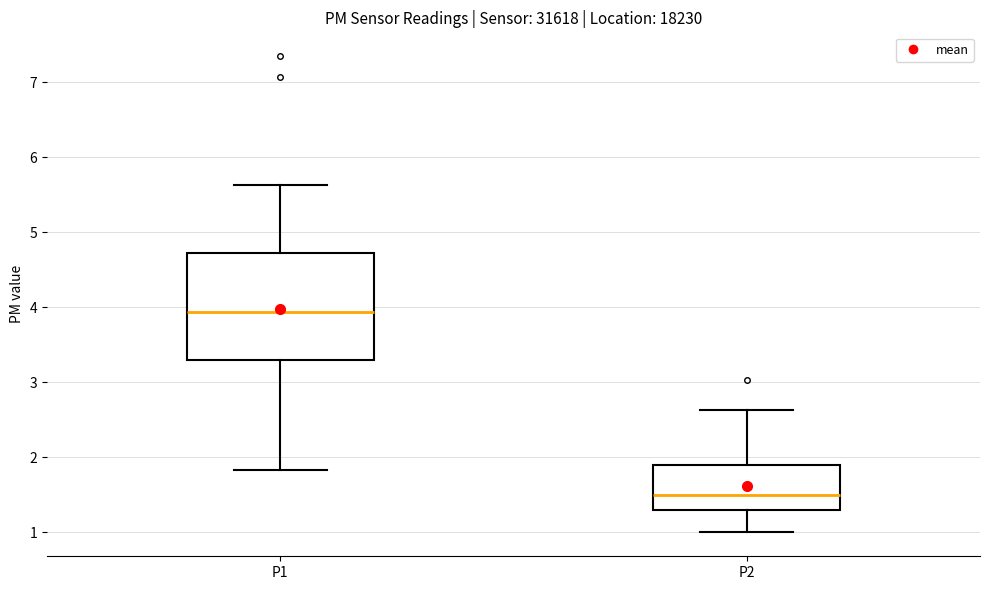

Reading left to right, transcribe this box plot: for each box, give where its median line is, the range the box spans, and where its two whiskers end, as read against the y-axis. The values are not printed on the chart, so give them approximately, as read against the axis.

P1: median 3.9, box 3.3 to 4.7, whiskers 1.8 to 5.6
P2: median 1.5, box 1.3 to 1.9, whiskers 1.0 to 2.6